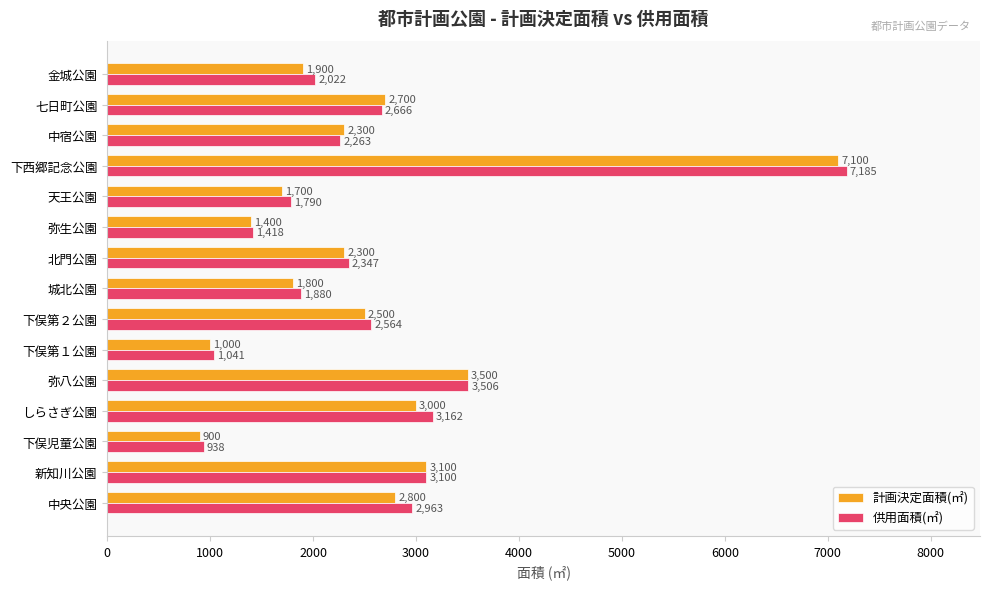

Rank the series by their average value, from highest to lowest.

供用面積(㎡), 計画決定面積(㎡)